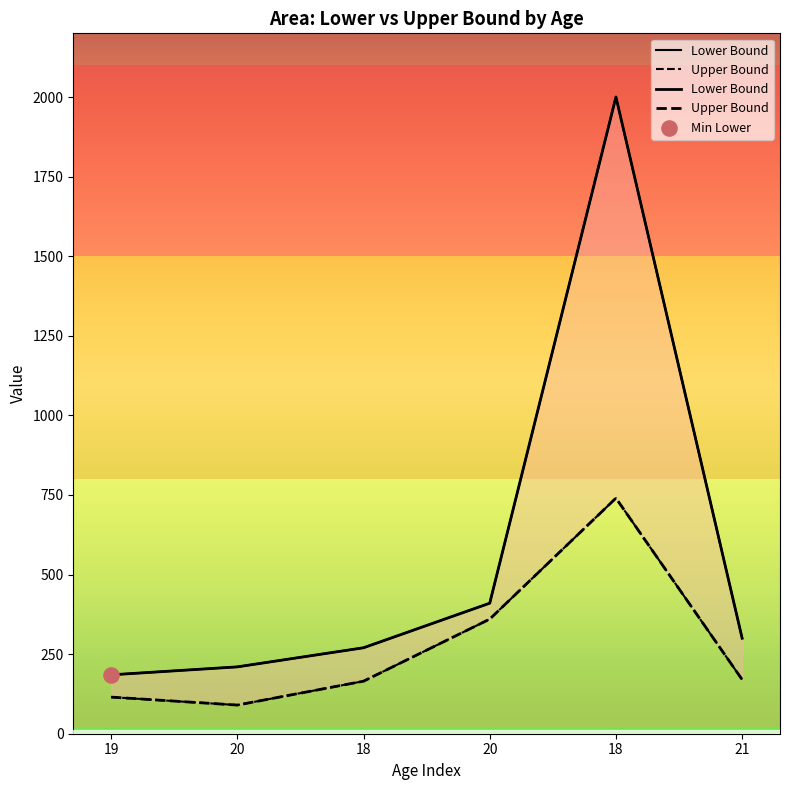

Which series contains the lowest Y value?

Upper Bound